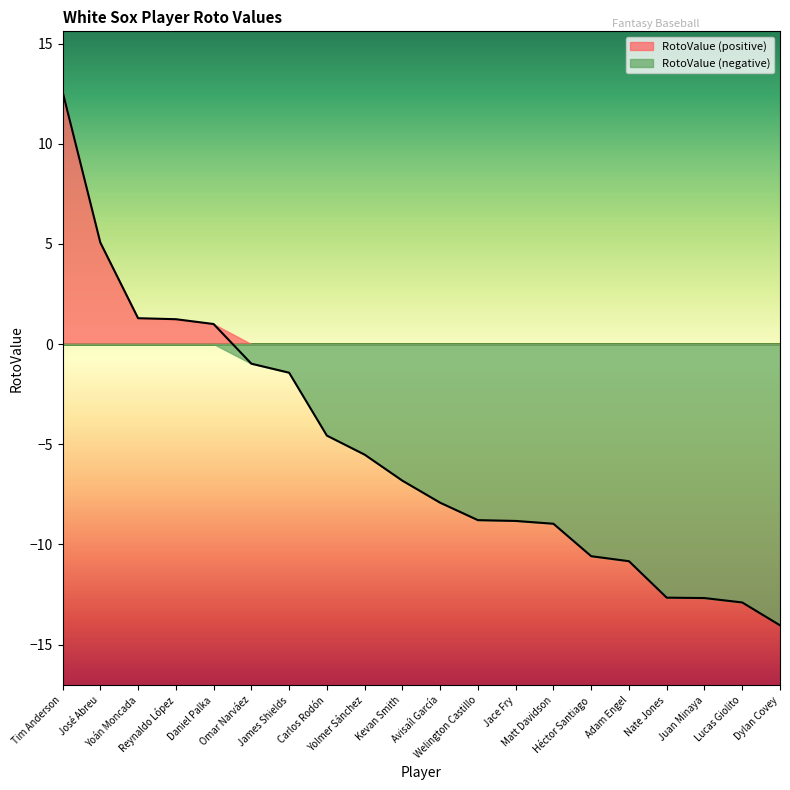

Reading left to right, extract all data points from this chart.

Tim Anderson=12.6	José Abreu=5.1	Yoán Moncada=1.3	Reynaldo López=1.2	Daniel Palka=1.0	Omar Narváez=-1.0	James Shields=-1.4	Carlos Rodón=-4.6	Yolmer Sánchez=-5.5	Kevan Smith=-6.8	Avisaíl García=-7.9	Welington Castillo=-8.8	Jace Fry=-8.8	Matt Davidson=-9.0	Héctor Santiago=-10.6	Adam Engel=-10.8	Nate Jones=-12.7	Juan Minaya=-12.7	Lucas Giolito=-12.9	Dylan Covey=-14.0